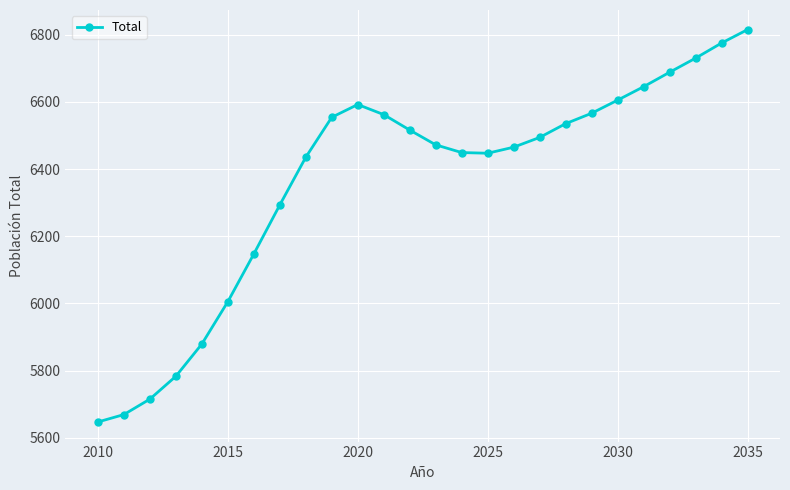

Is this an area chart (filled region under the line)?

No